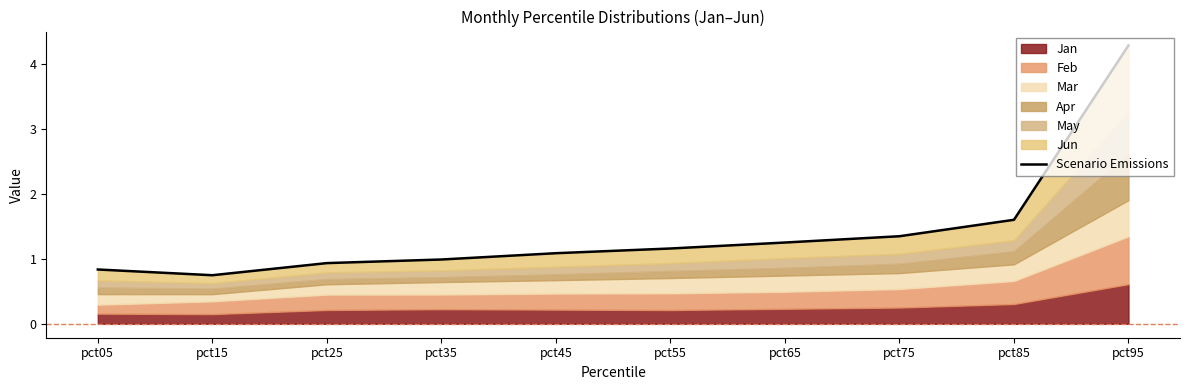

List the labels in order of value, largest first.

pct95, pct85, pct75, pct65, pct55, pct45, pct35, pct25, pct05, pct15